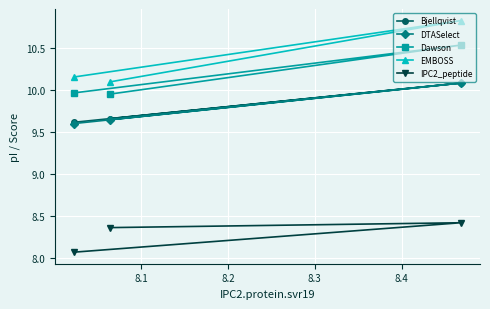

Which series has the widest spread of values?

EMBOSS